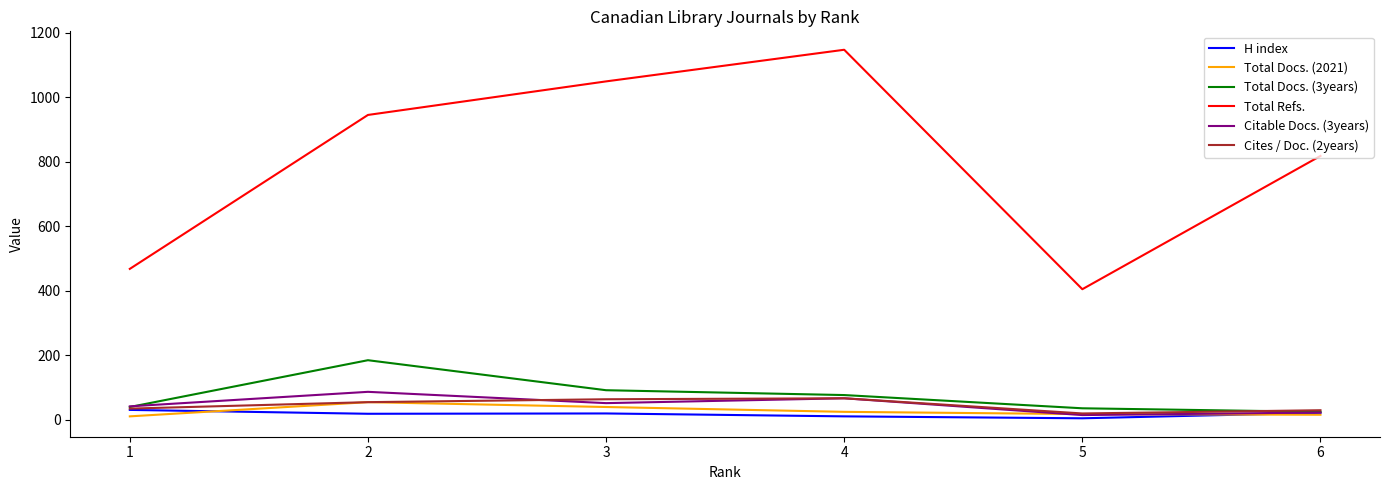

What is the greatest value displayed?

1147